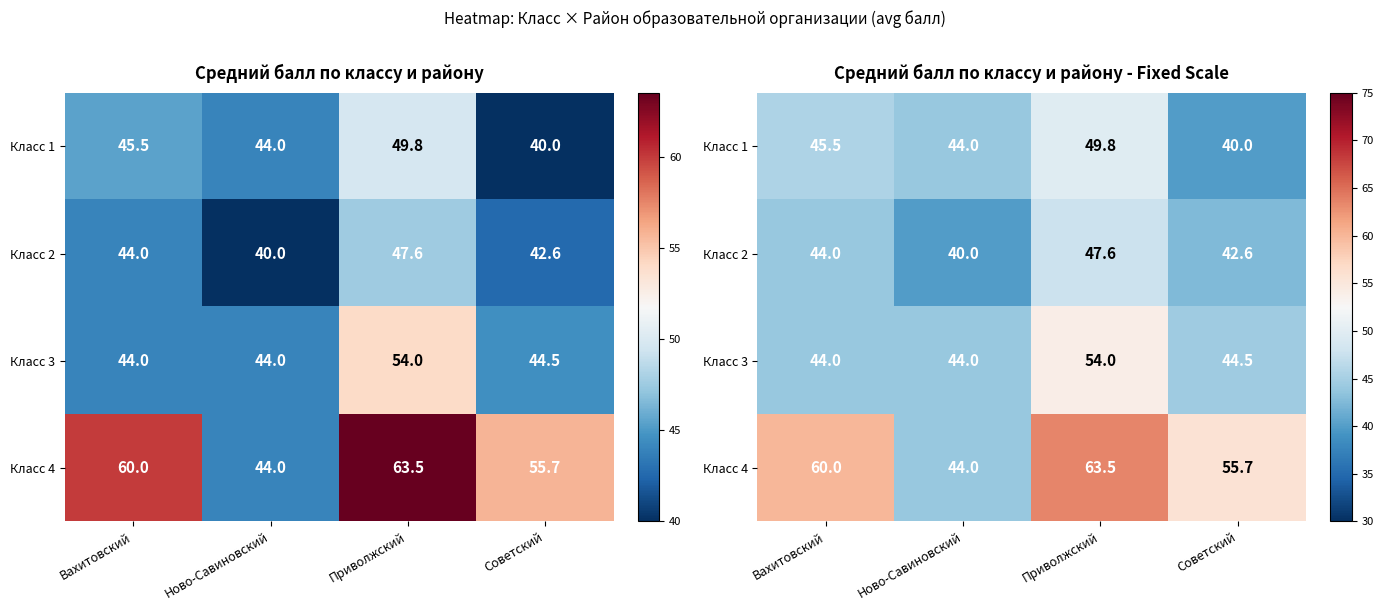

What is the difference between the second highest and minimum values in the Класс 1 series?

5.5